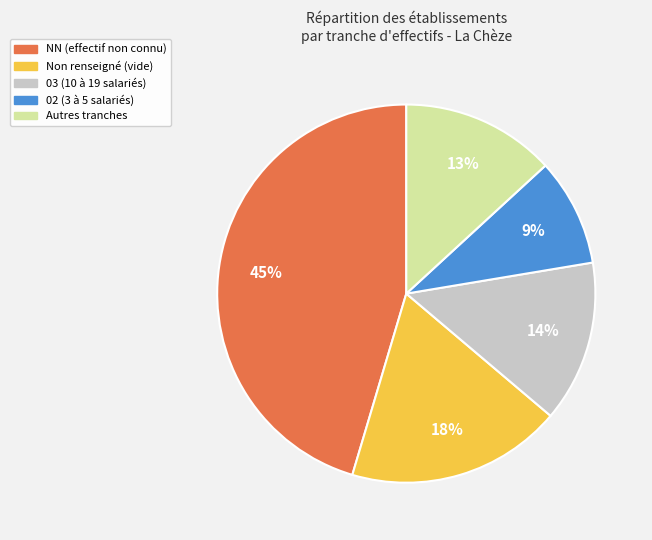

To the nearest percent, what is the difference between the largest and smallest slice percentages?

36%